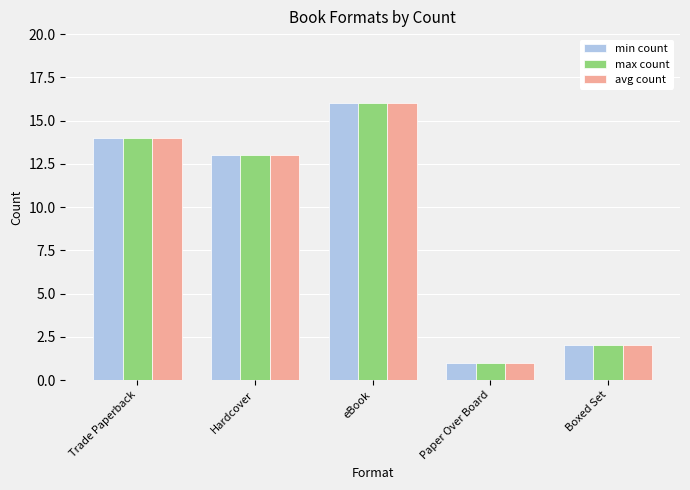

Reading left to right, transcribe all the data shown in this chart.

min count: 14	13	16	1	2
max count: 14	13	16	1	2
avg count: 14	13	16	1	2